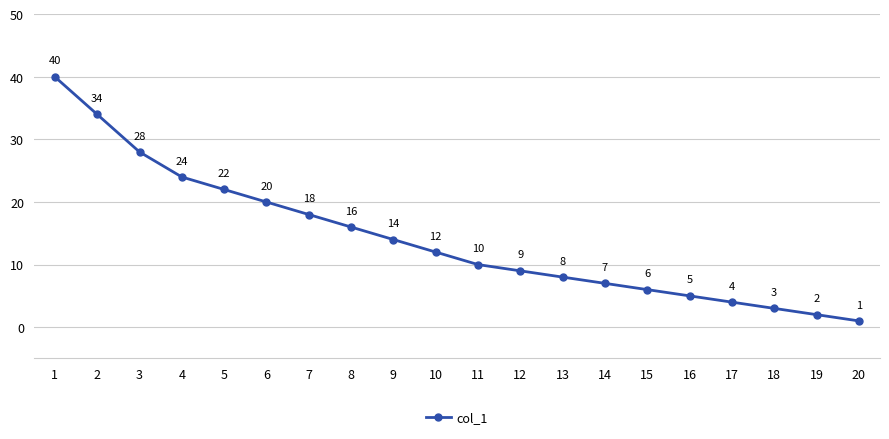

Reading right to left, what are all the values shown in this chart?

20=1	19=2	18=3	17=4	16=5	15=6	14=7	13=8	12=9	11=10	10=12	9=14	8=16	7=18	6=20	5=22	4=24	3=28	2=34	1=40